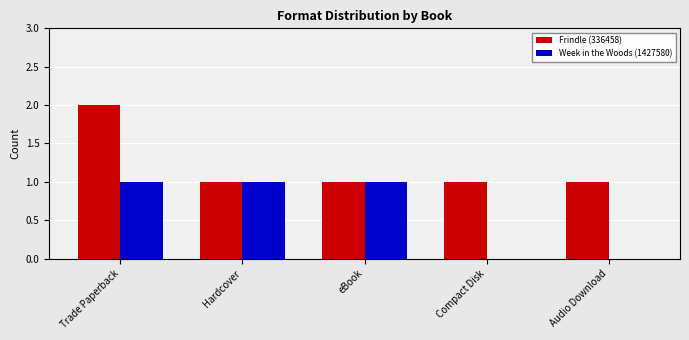

True or false: Week in the Woods (1427580) has a value of 1 at Trade Paperback.

True